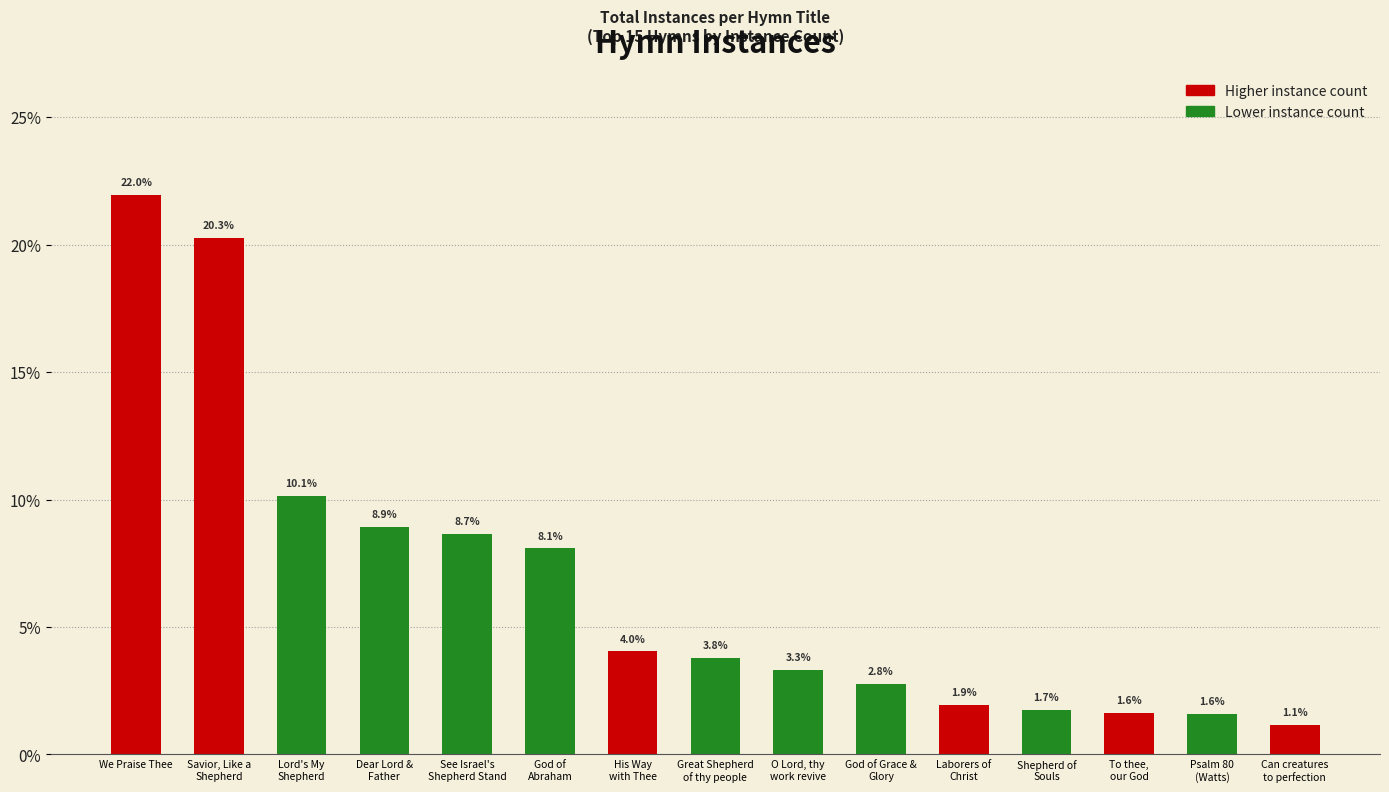

Reading left to right, list all the values displayed in this chart.

We Praise Thee=22.0	Savior, Like a
Shepherd=20.3	Lord's My
Shepherd=10.1	Dear Lord &
Father=8.9	See Israel's
Shepherd Stand=8.7	God of
Abraham=8.1	His Way
with Thee=4.0	Great Shepherd
of thy people=3.8	O Lord, thy
work revive=3.3	God of Grace &
Glory=2.8	Laborers of
Christ=1.9	Shepherd of
Souls=1.7	To thee,
our God=1.6	Psalm 80
(Watts)=1.6	Can creatures
to perfection=1.1